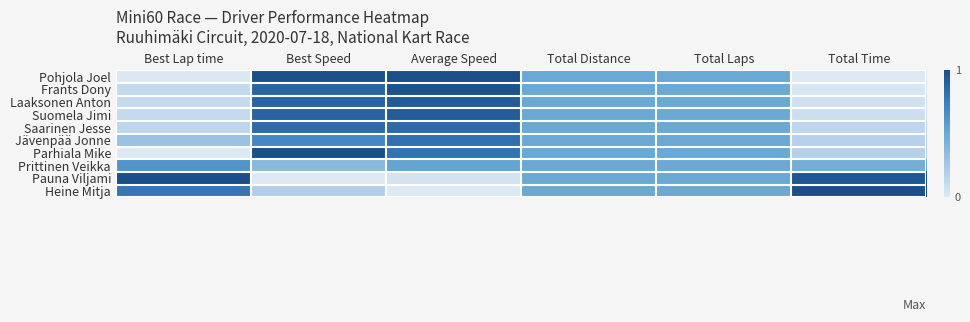

How many distinct data groups are displayed?

10